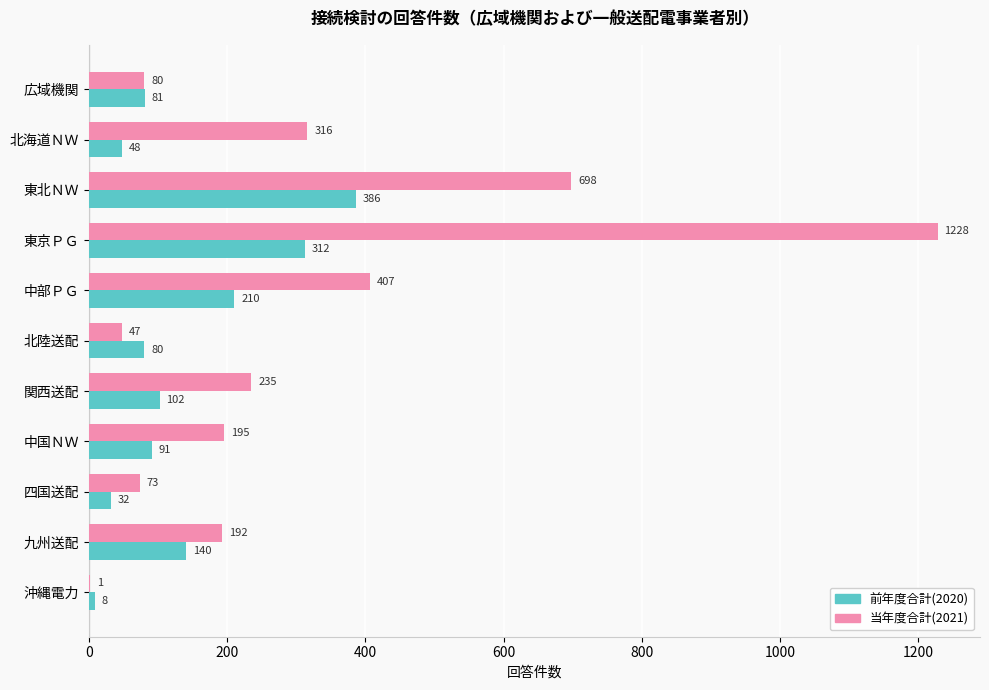

At which label does 当年度合計(2021) reach its peak?

東京ＰＧ